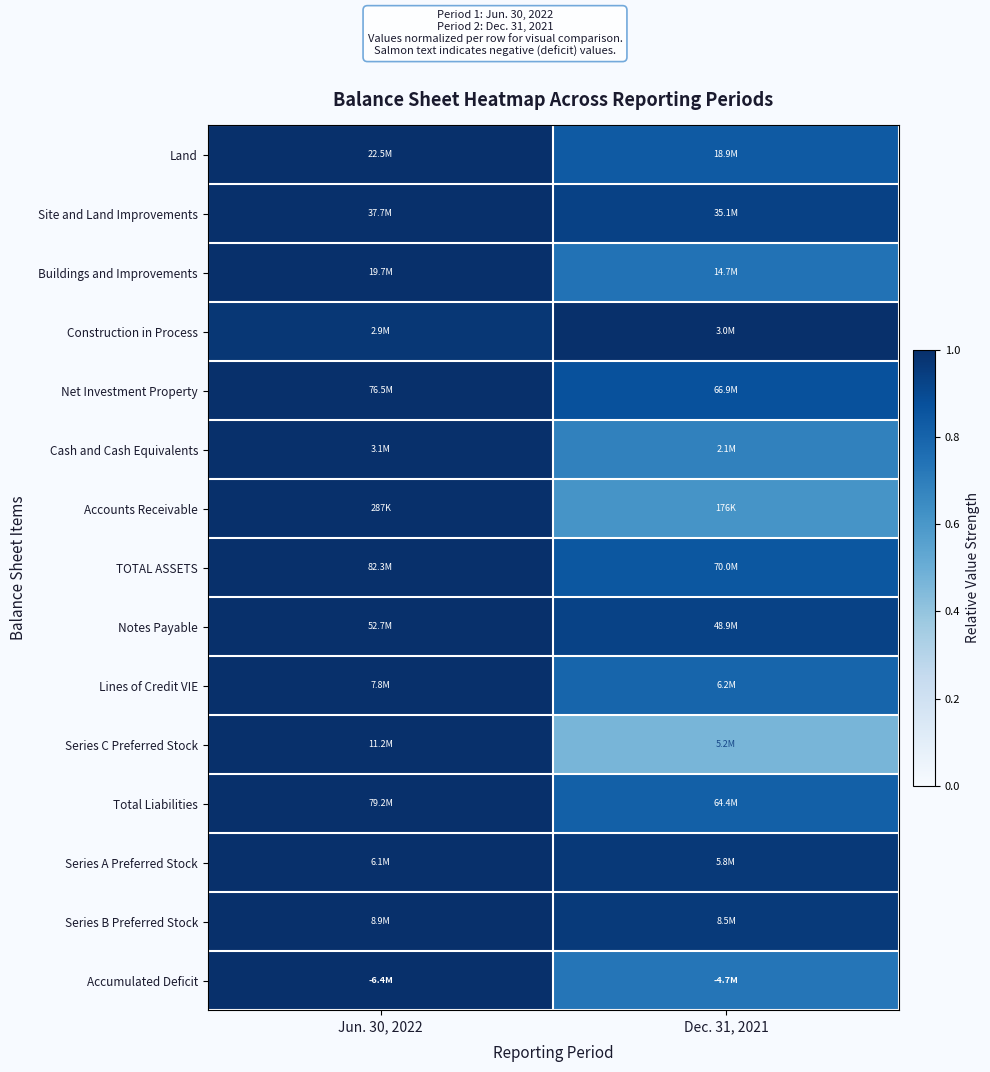

Reading left to right, what are all the values shown in this chart?

Land: Jun. 30, 2022=1.0	Dec. 31, 2021=0.8
Site and Land Improvements: Jun. 30, 2022=1.0	Dec. 31, 2021=0.9
Buildings and Improvements: Jun. 30, 2022=1.0	Dec. 31, 2021=0.7
Construction in Process: Jun. 30, 2022=1.0	Dec. 31, 2021=1.0
Net Investment Property: Jun. 30, 2022=1.0	Dec. 31, 2021=0.9
Cash and Cash Equivalents: Jun. 30, 2022=1.0	Dec. 31, 2021=0.7
Accounts Receivable: Jun. 30, 2022=1.0	Dec. 31, 2021=0.6
TOTAL ASSETS: Jun. 30, 2022=1.0	Dec. 31, 2021=0.9
Notes Payable: Jun. 30, 2022=1.0	Dec. 31, 2021=0.9
Lines of Credit VIE: Jun. 30, 2022=1.0	Dec. 31, 2021=0.8
Series C Preferred Stock: Jun. 30, 2022=1.0	Dec. 31, 2021=0.5
Total Liabilities: Jun. 30, 2022=1.0	Dec. 31, 2021=0.8
Series A Preferred Stock: Jun. 30, 2022=1.0	Dec. 31, 2021=1.0
Series B Preferred Stock: Jun. 30, 2022=1.0	Dec. 31, 2021=1.0
Accumulated Deficit: Jun. 30, 2022=1.0	Dec. 31, 2021=0.7